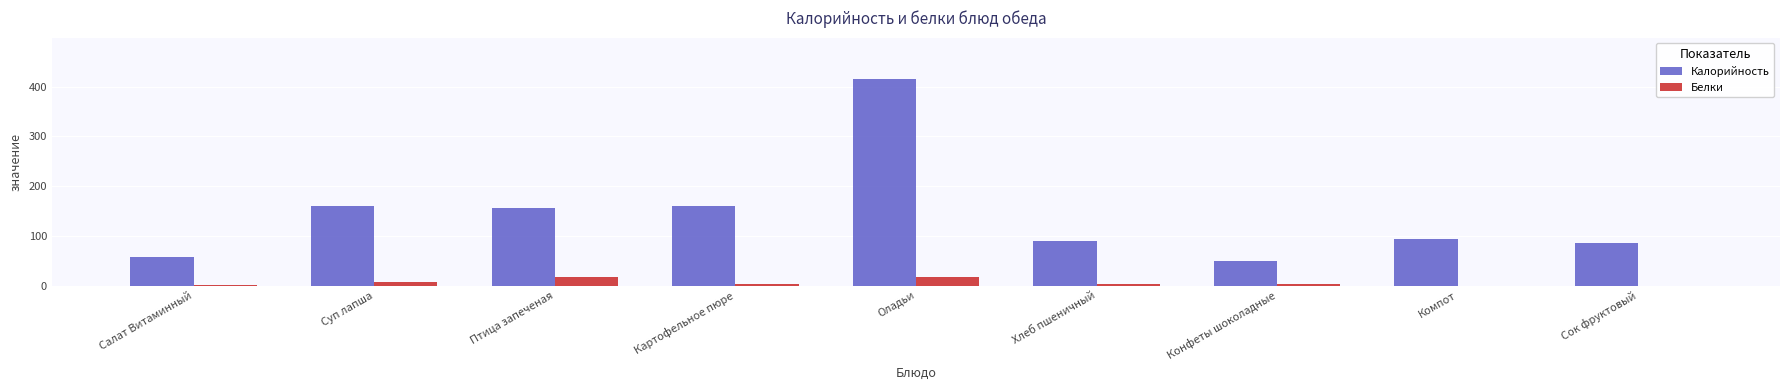

Which series has the largest range (max minus min)?

Калорийность